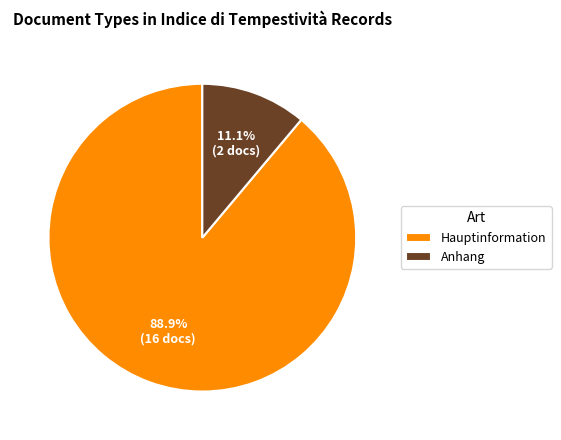

To the nearest percent, what portion does Anhang represent?

11%